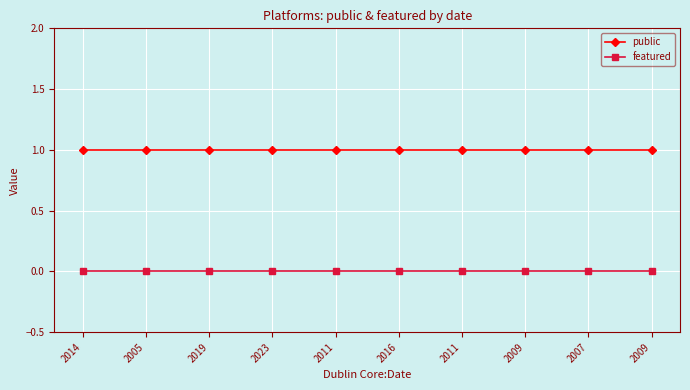

Reading right to left, list all the values displayed in this chart.

public: 2009=1	2007=1	2009=1	2011=1	2016=1	2011=1	2023=1	2019=1	2005=1	2014=1
featured: 2009=0	2007=0	2009=0	2011=0	2016=0	2011=0	2023=0	2019=0	2005=0	2014=0